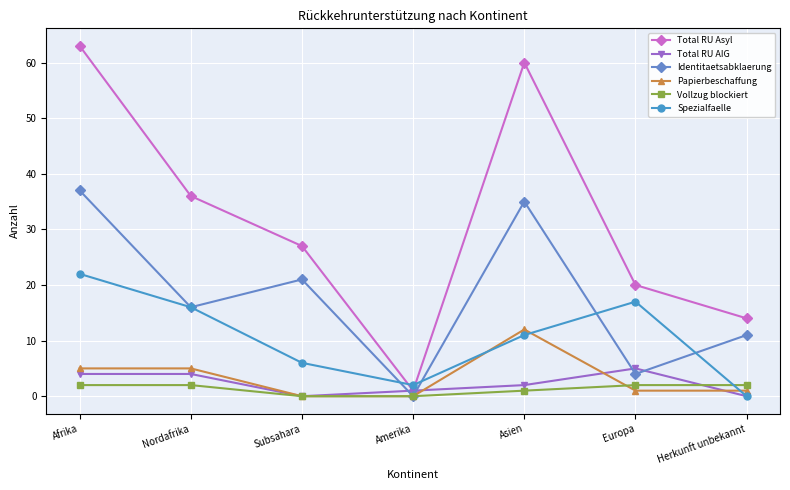

Reading right to left, what are all the values shown in this chart?

Total RU Asyl: 14	20	60	1	27	36	63
Total RU AIG: 0	5	2	1	0	4	4
Identitaetsabklaerung: 11	4	35	0	21	16	37
Papierbeschaffung: 1	1	12	0	0	5	5
Vollzug blockiert: 2	2	1	0	0	2	2
Spezialfaelle: 0	17	11	2	6	16	22